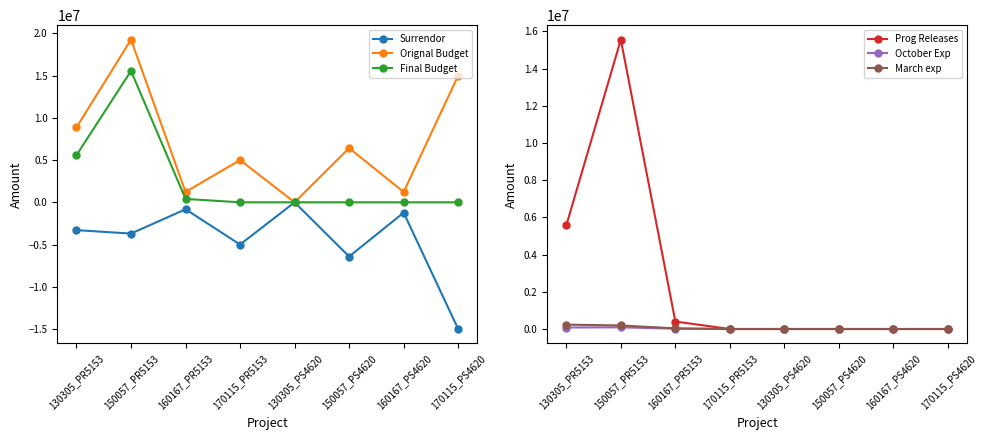

True or false: Orignal Budget and Prog Releases cross at least once.

False